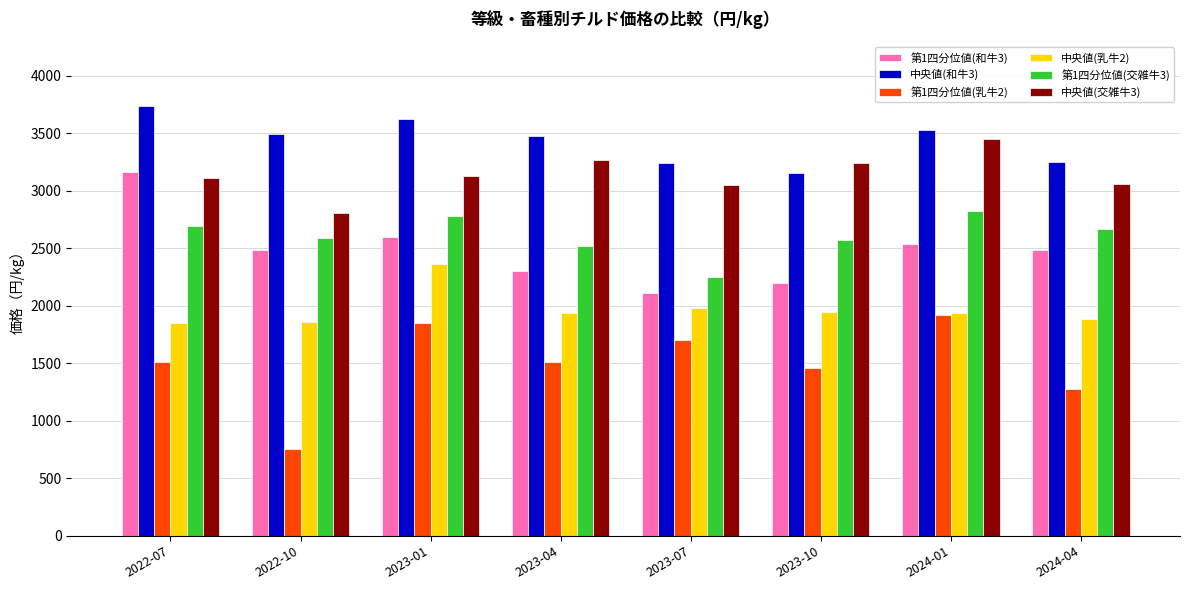

Which series changed the most between 2023-10 and 2024-01?

第1四分位値(乳牛2)